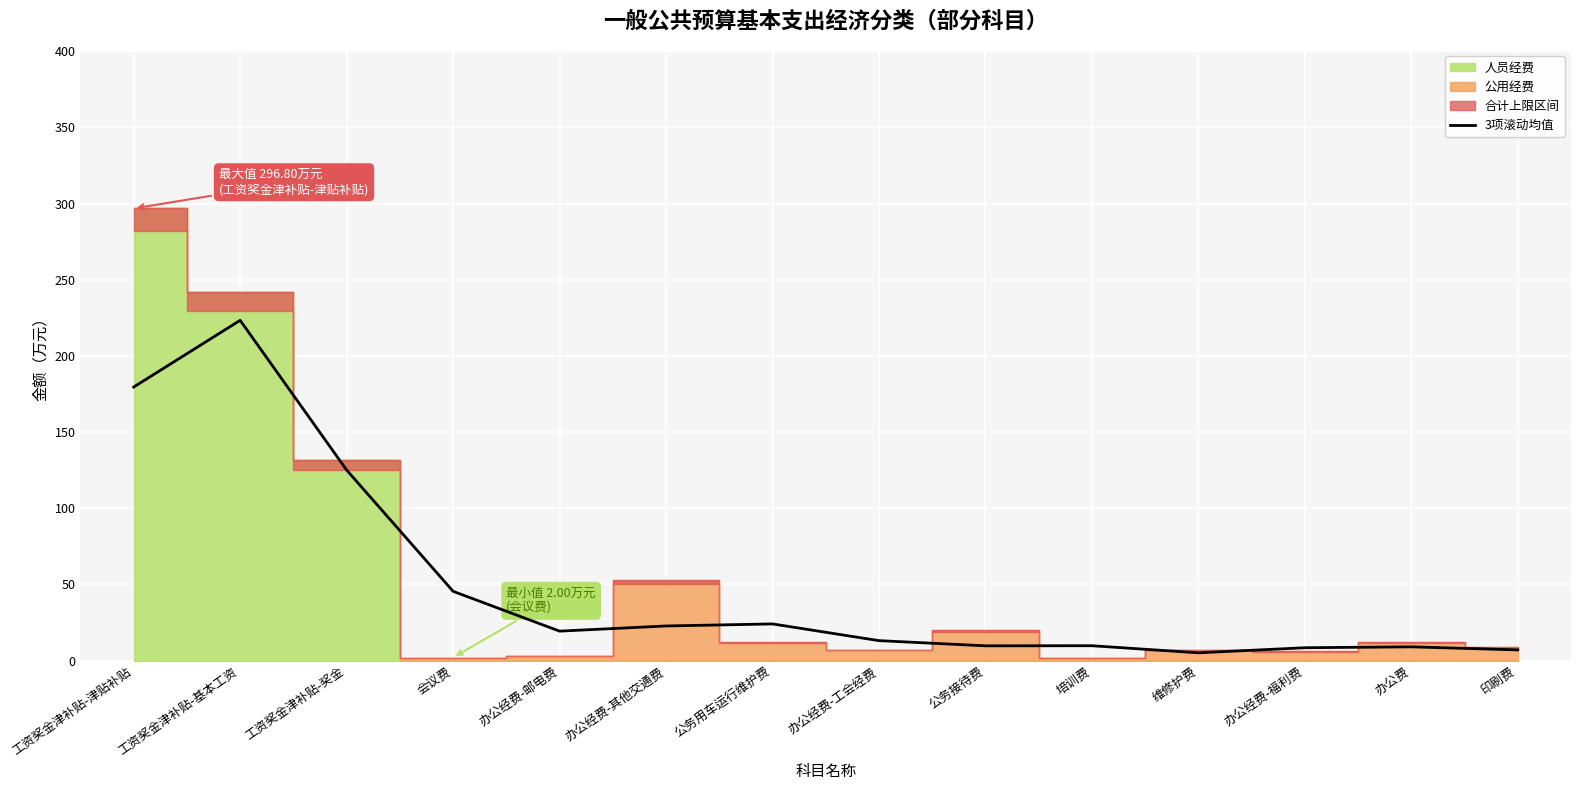

What is the label of the 12th point from the left?

办公经费-福利费